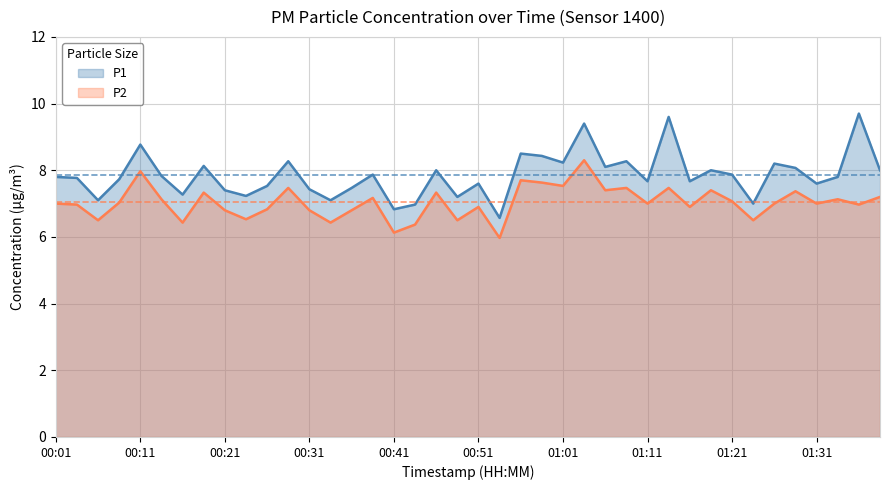

The P2 series shows 13.6 at 00:58. True or false?

False